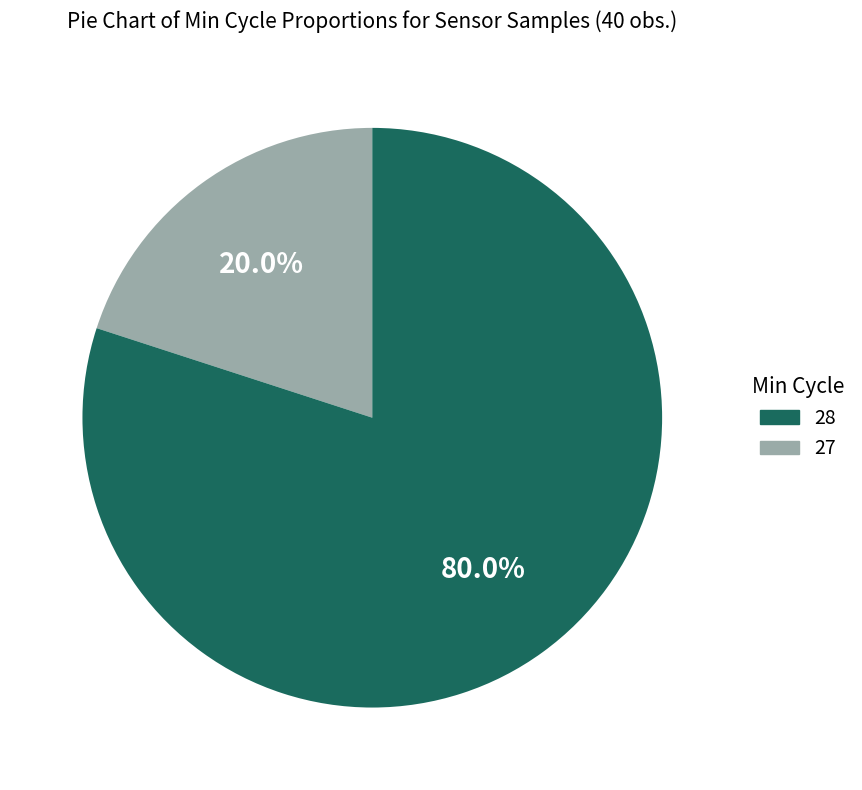

Rank the categories by value from highest to lowest.

27, 28